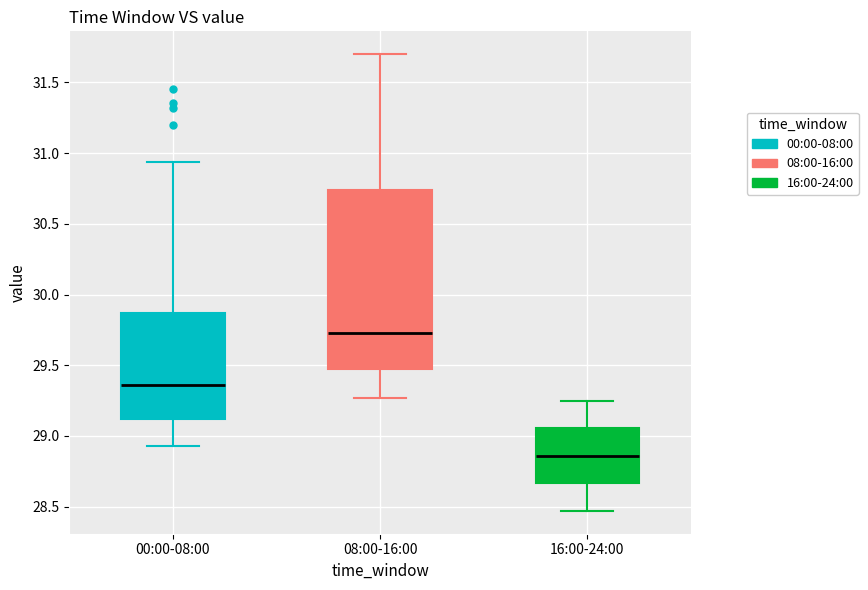

Where does the median line of the box for 00:00-08:00 sit on the y-axis? The values are not printed on the chart, so give them approximately, as read against the axis.

29.35